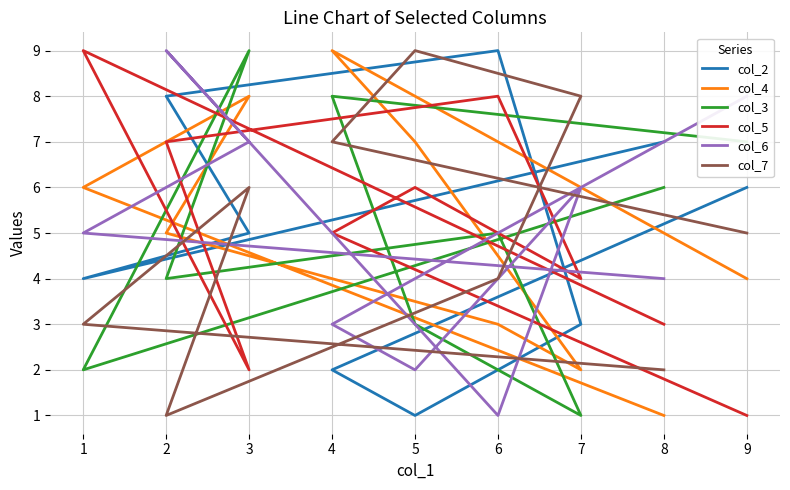

At which category is the sum across all series the highest?

3